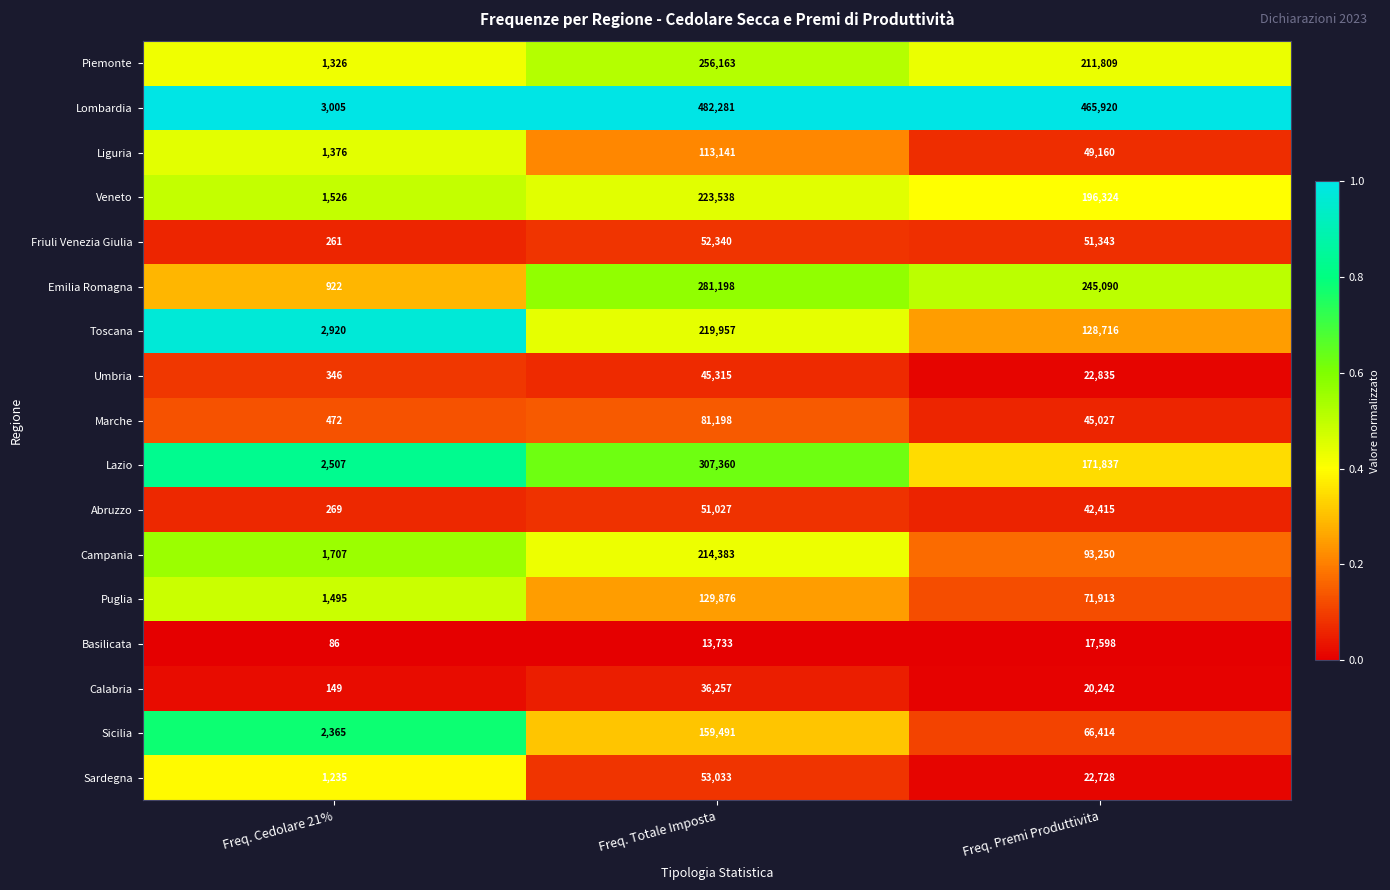

What is the total value across all series at Freq. Cedolare 21%?

21967